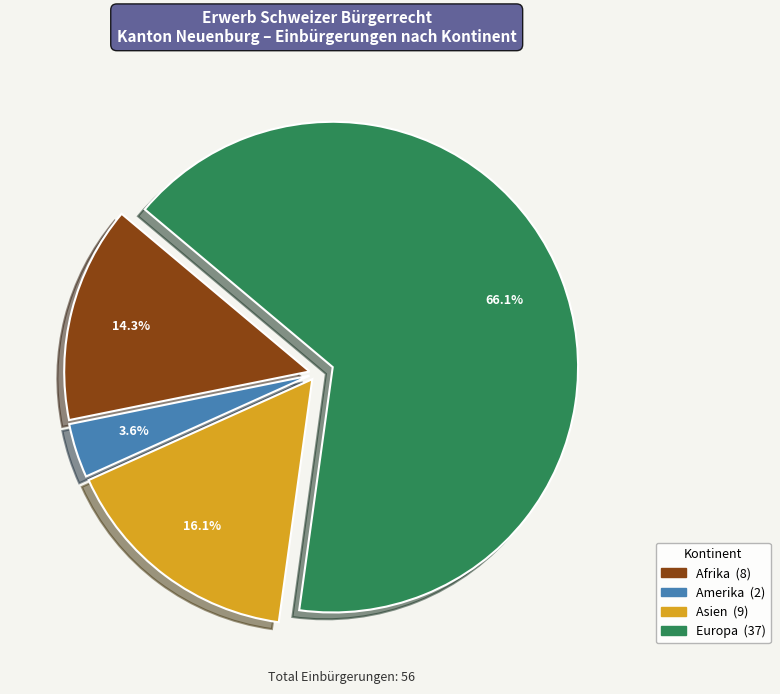

Does any single category account for the majority?

Yes